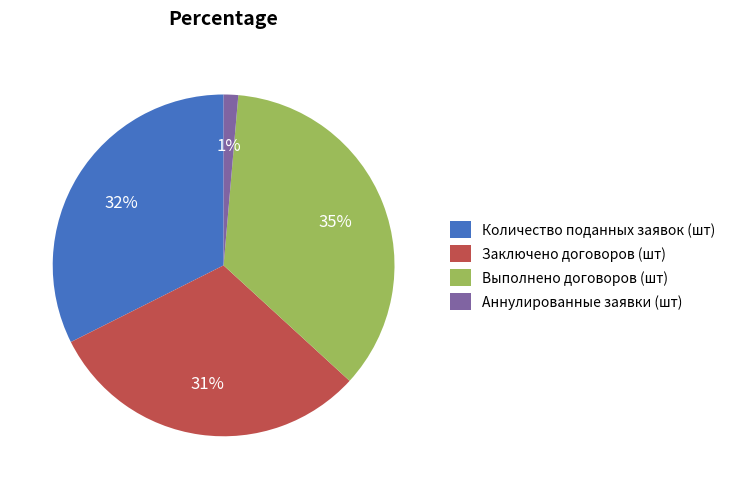

Approximately how many times larger is the value at Заключено договоров (шт) compared to Выполнено договоров (шт)?

0.9